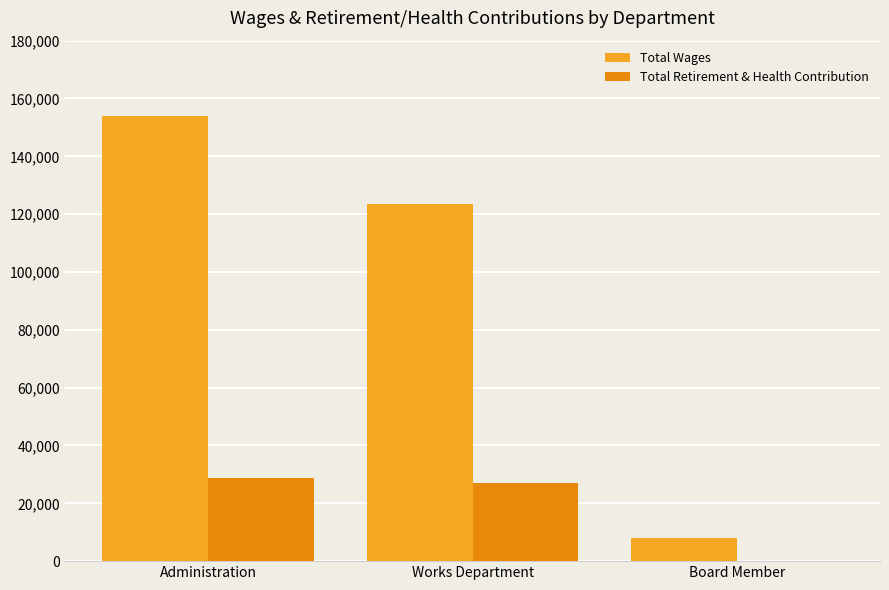

At which label is Total Wages closest to 80937?

Works Department